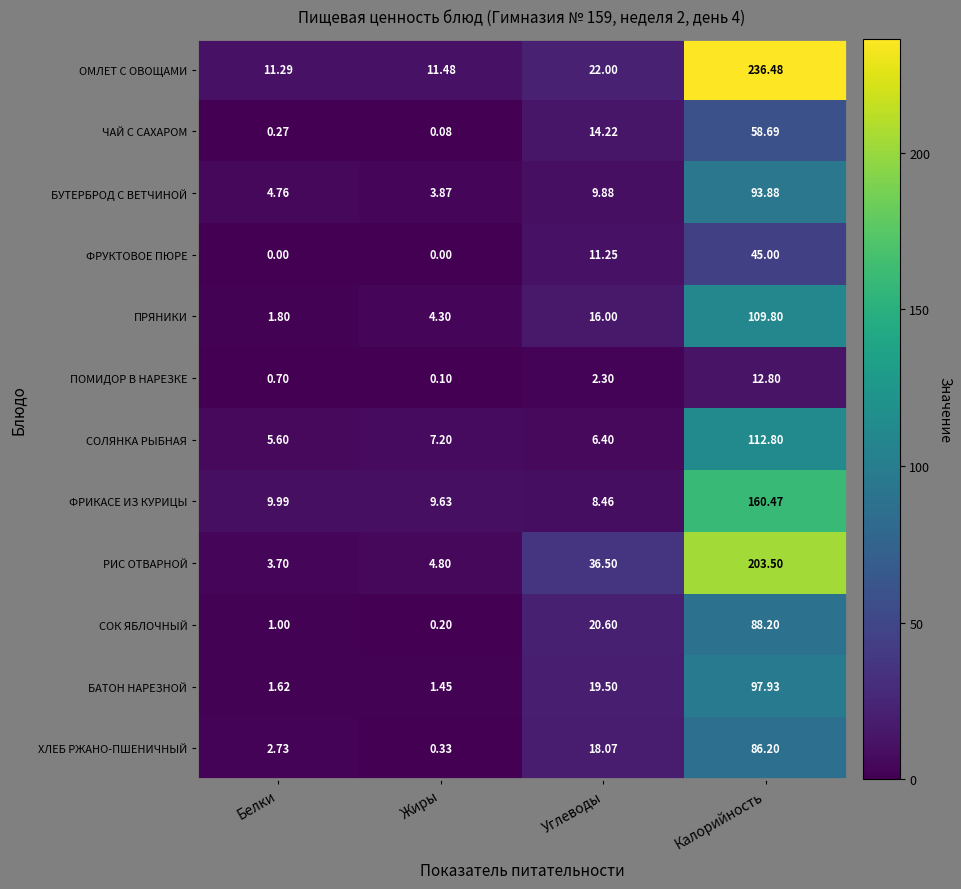

Is the value of ФРИКАСЕ ИЗ КУРИЦЫ at Белки greater than the value of ОМЛЕТ С ОВОЩАМИ at Калорийность?

No